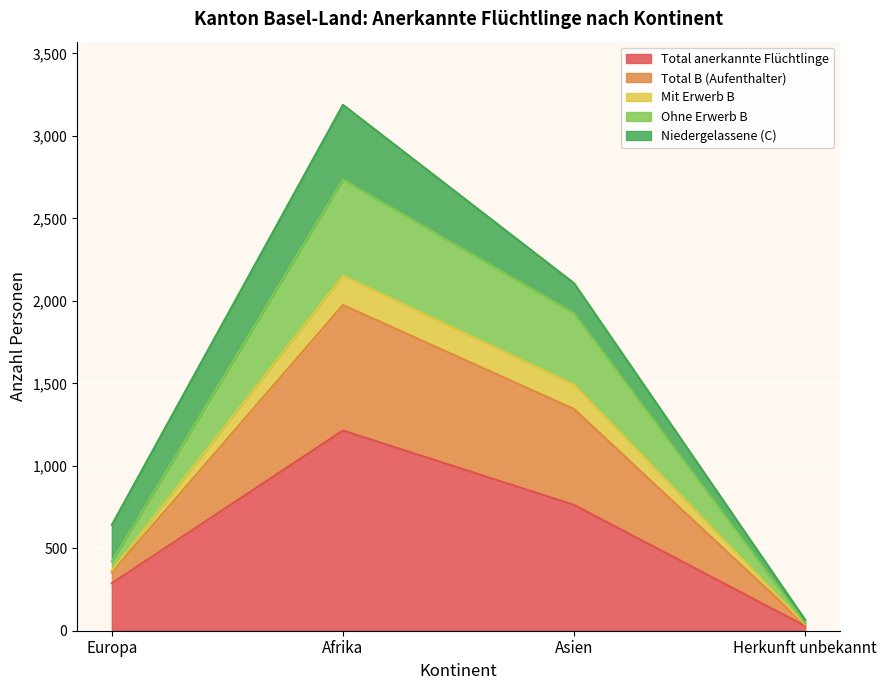

The Ohne Erwerb B series shows 2028 at Asien. True or false?

False